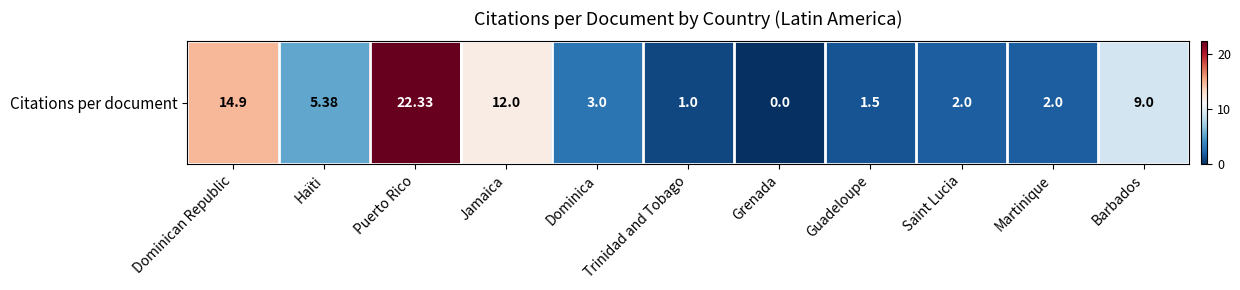

True or false: the data shows 12.0 at Jamaica.

True